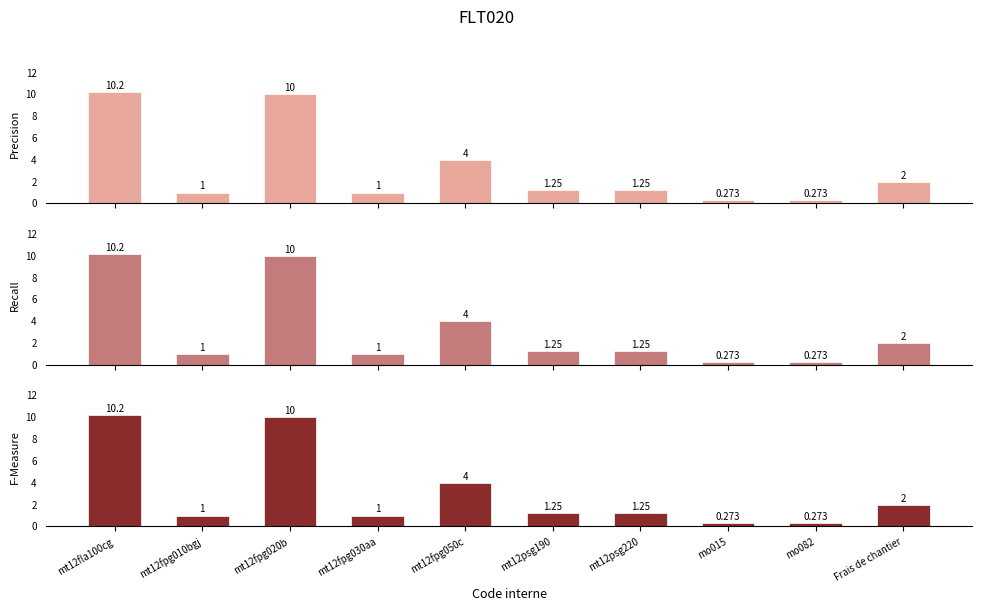

What is the lowest value of the Precision series?

0.3